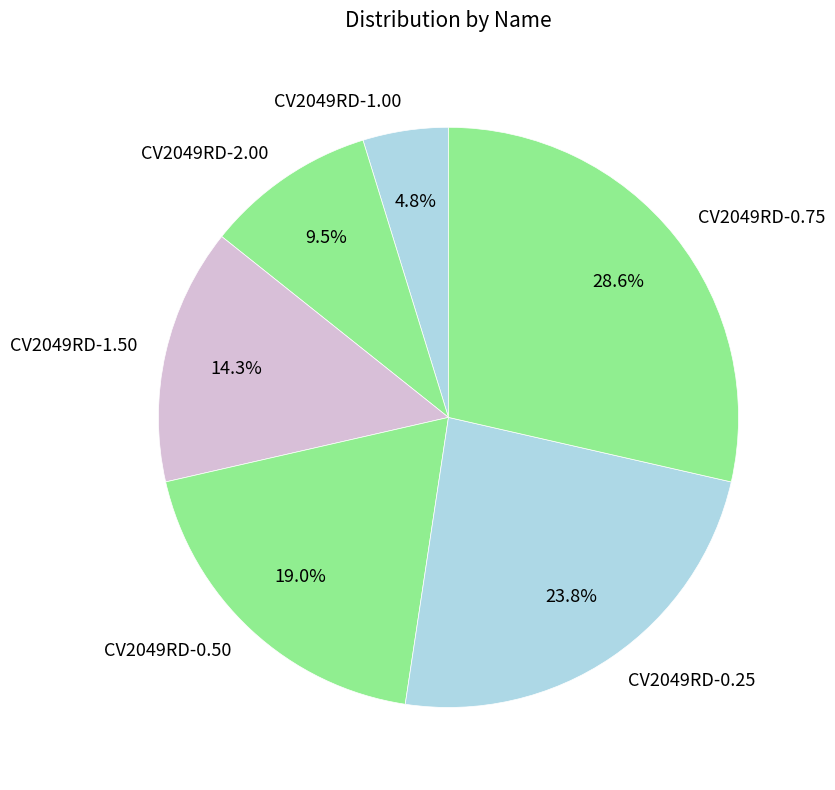

What is the ratio of the value at CV2049RD-2.00 to the value at CV2049RD-0.25?

0.4